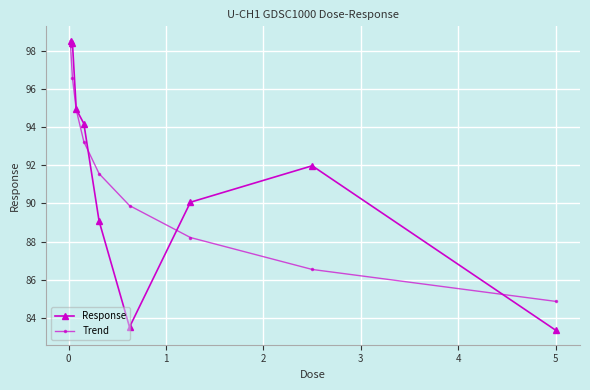

True or false: Trend has more than 1 points higher than both neighbors.

False